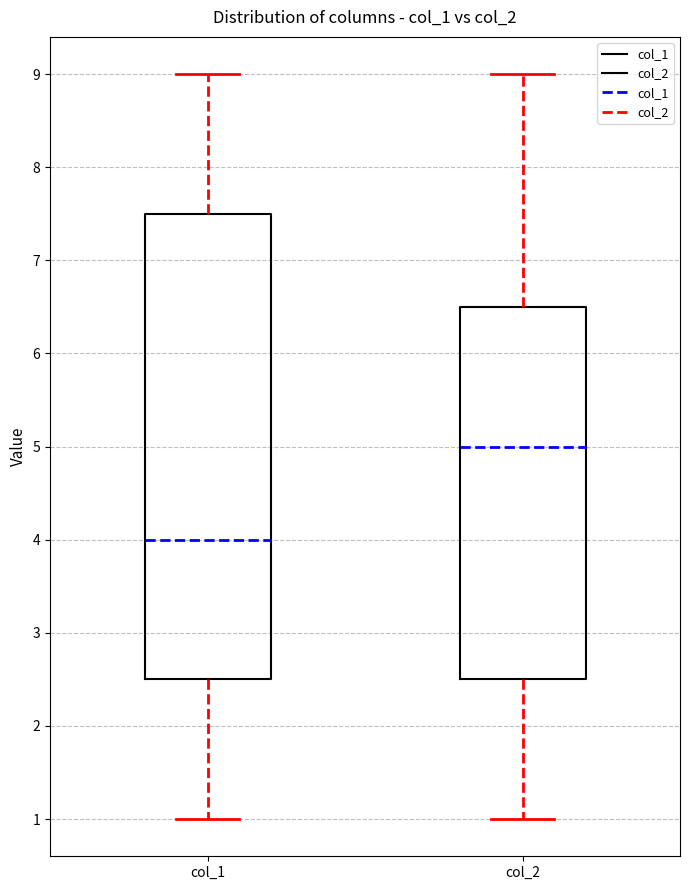

Reading left to right, transcribe this box plot: for each box, give where its median line is, the range the box spans, and where its two whiskers end, as read against the y-axis. The values are not printed on the chart, so give them approximately, as read against the axis.

col_1: median 4.0, box 2.5 to 7.5, whiskers 1.0 to 9.0
col_2: median 5.0, box 2.5 to 6.5, whiskers 1.0 to 9.0